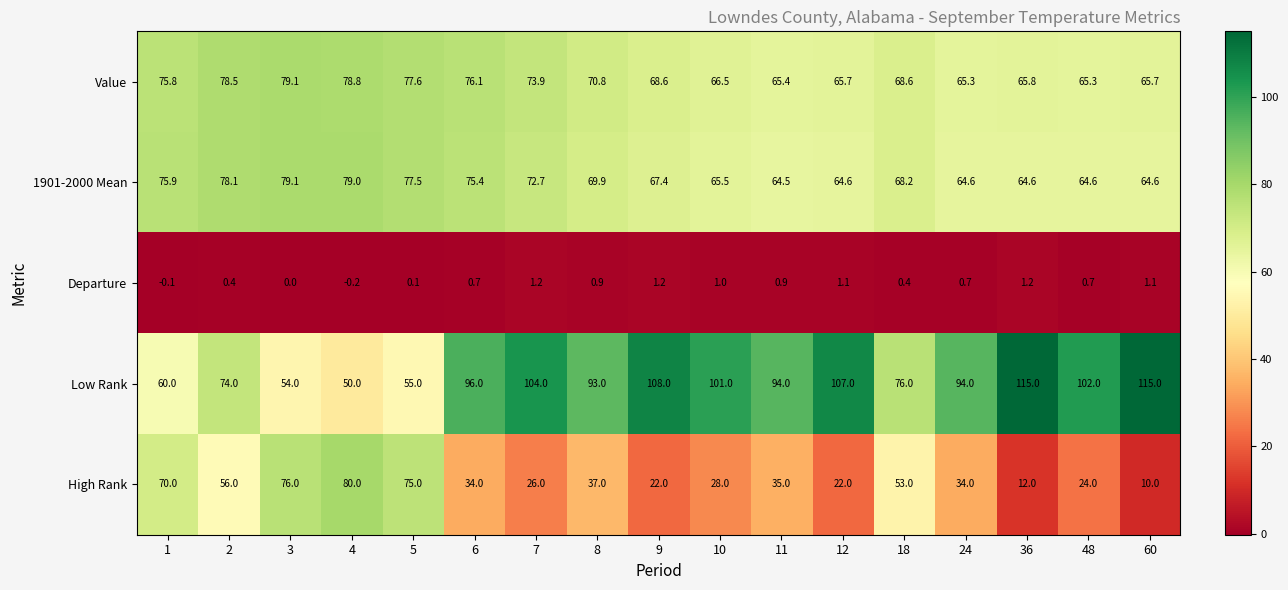

At 8, list the series in order from largest to smallest.

Low Rank, Value, 1901-2000 Mean, High Rank, Departure